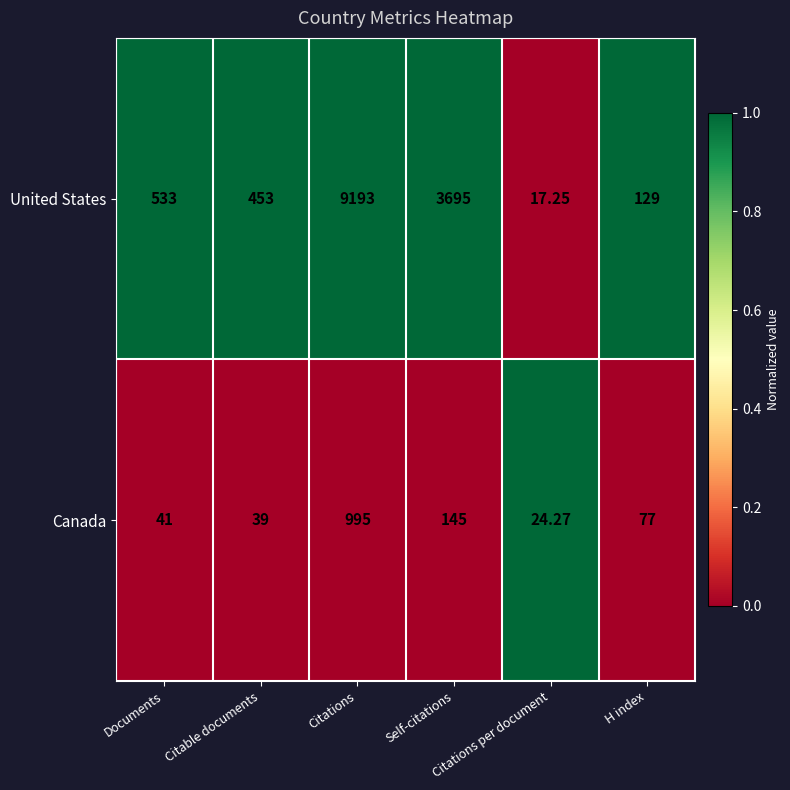

Which series has the largest total across all categories?

United States